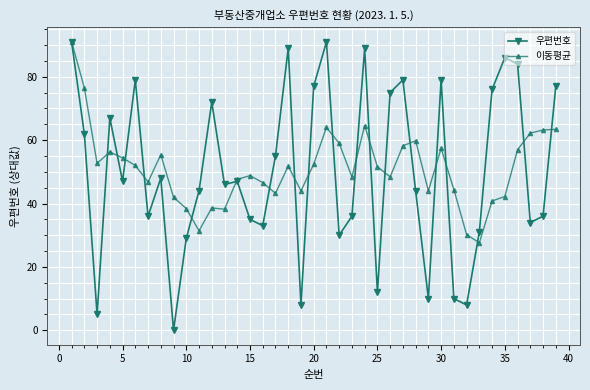

At how many categories does at least one series exceed 20?

39